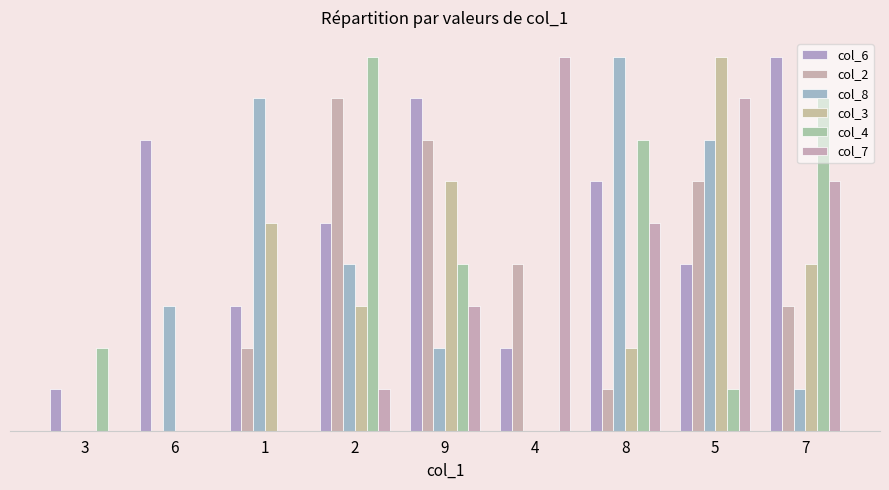

List the series in order of their peak value, highest first.

col_6, col_8, col_3, col_4, col_7, col_2